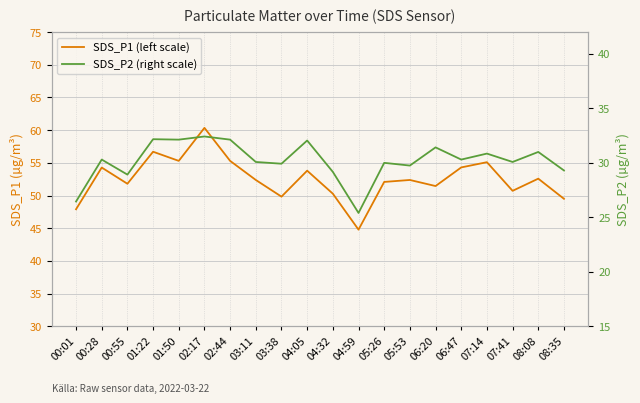

How many values in the SDS_P2 (right scale) series are below 30?

7